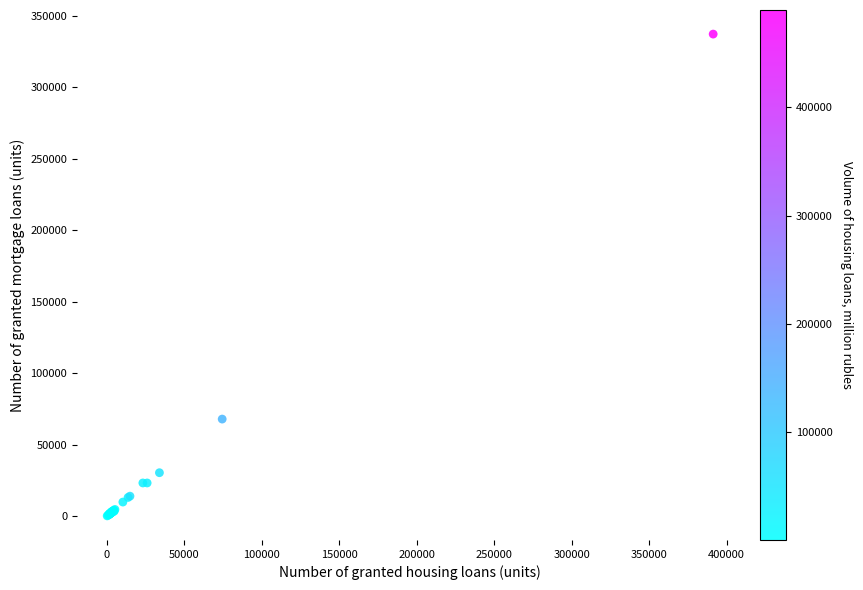

What Y value in the scatter plot is closest to 168626?

67869